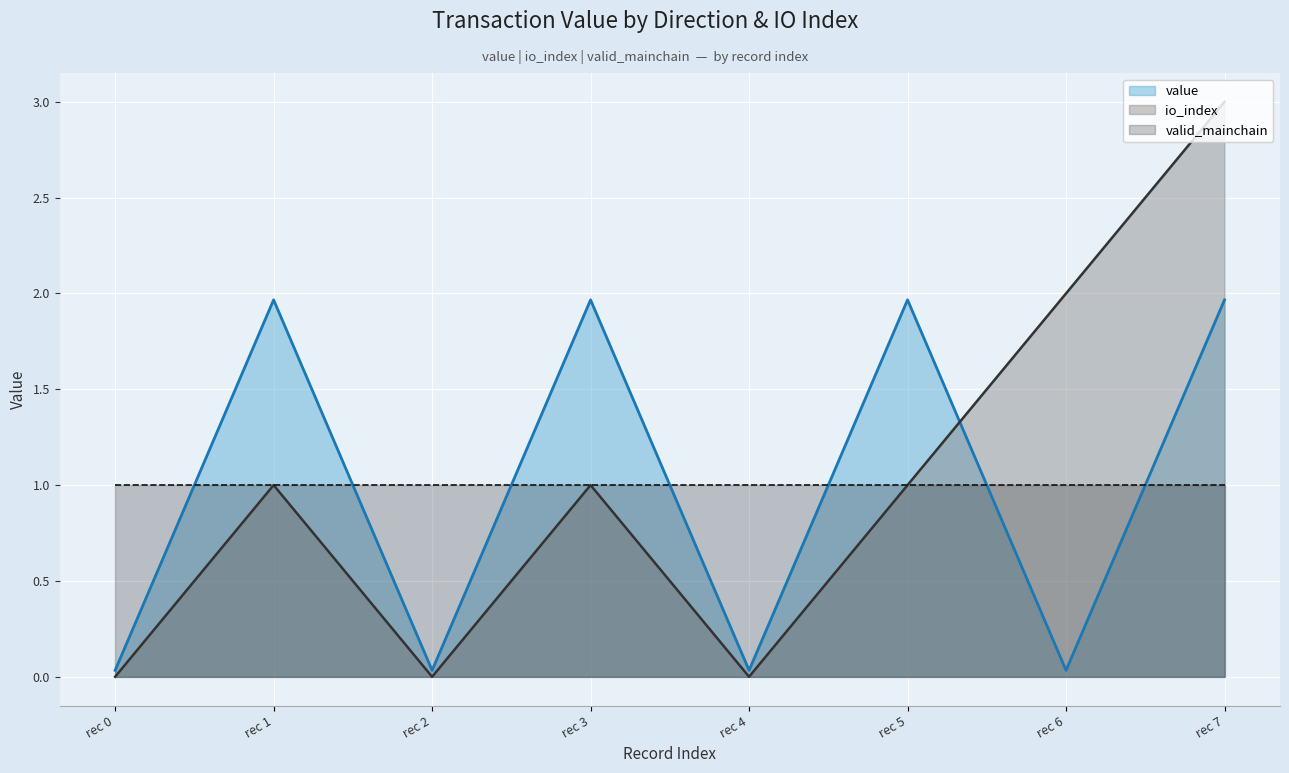

At which category does value reach its first local valley?

rec 2